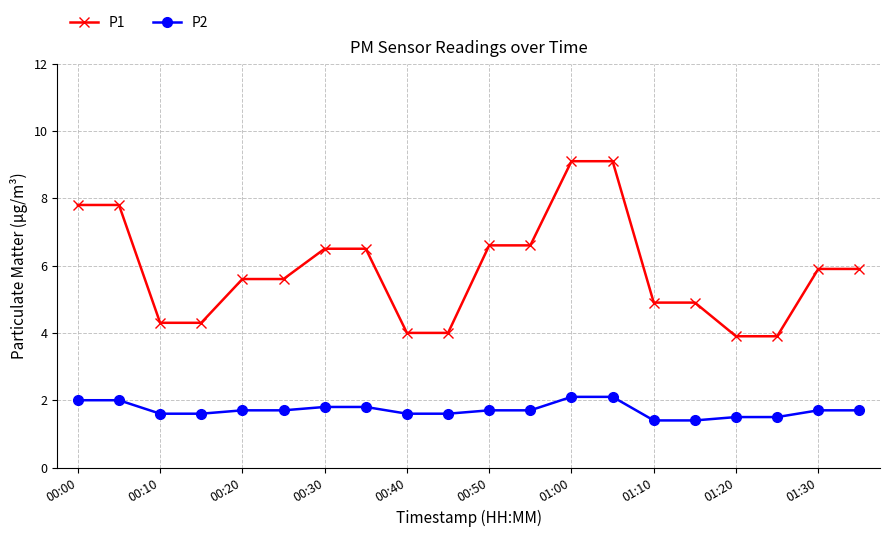

What is the lowest value of the P2 series?

1.4